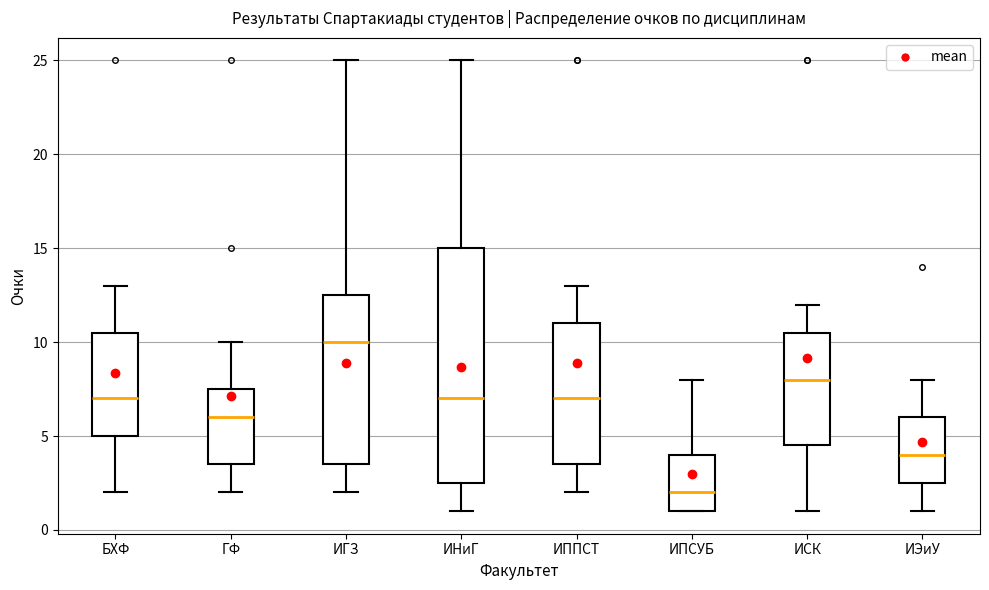

Reading left to right, read every box against the y-axis: the position of its median line, the range the box covers, and the ends of its whiskers. The values are not printed on the chart, so give them approximately, as read against the axis.

БХФ: median 7.0, box 5.0 to 10.5, whiskers 2.0 to 13.0
ГФ: median 6.0, box 3.5 to 7.5, whiskers 2.0 to 10.0
ИГЗ: median 10.0, box 3.5 to 12.5, whiskers 2.0 to 25.0
ИНиГ: median 7.0, box 2.5 to 15.0, whiskers 1.0 to 25.0
ИППСТ: median 7.0, box 3.5 to 11.0, whiskers 2.0 to 13.0
ИПСУБ: median 2.0, box 1.0 to 4.0, whiskers 1.0 to 8.0
ИСК: median 8.0, box 4.5 to 10.5, whiskers 1.0 to 12.0
ИЭиУ: median 4.0, box 2.5 to 6.0, whiskers 1.0 to 8.0